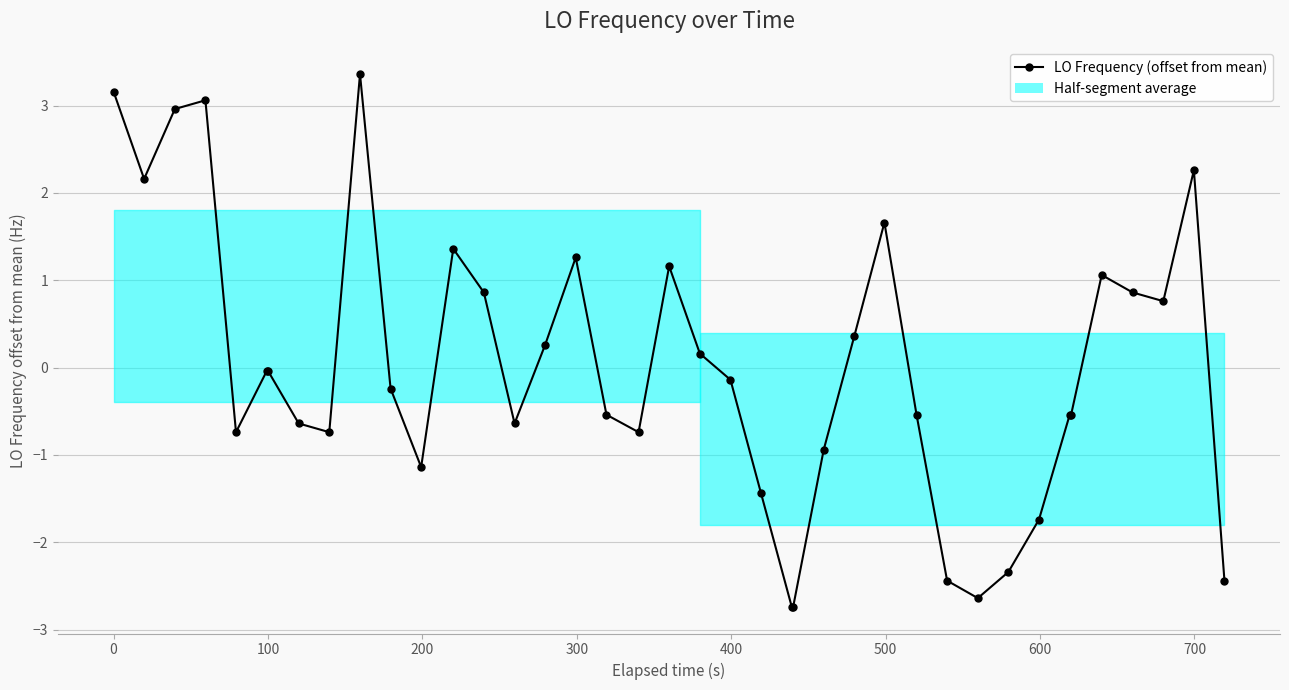

True or false: the data has more than 2 interior local peaks.

True